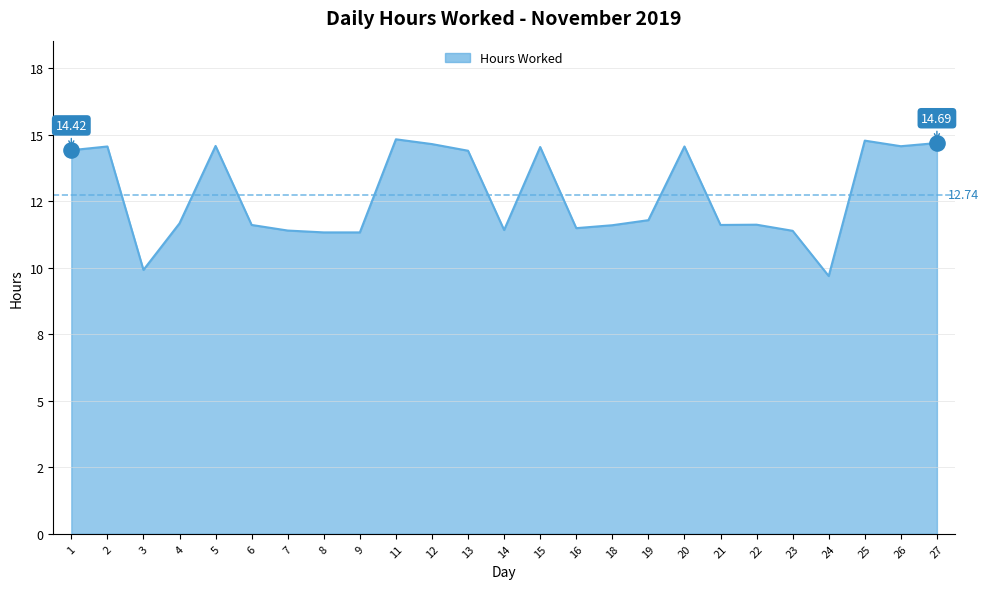

Approximately how many times larger is the value at 26 compared to 16?

1.3